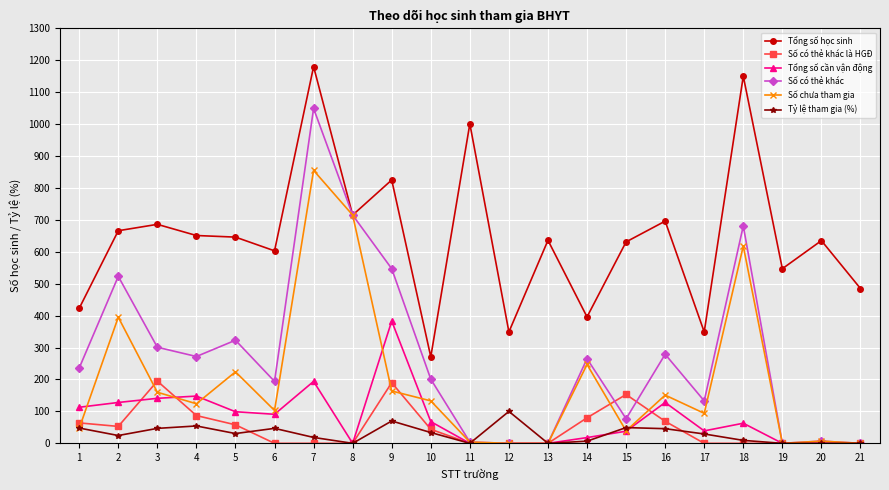

What is the total value across all series at 15?

987.4